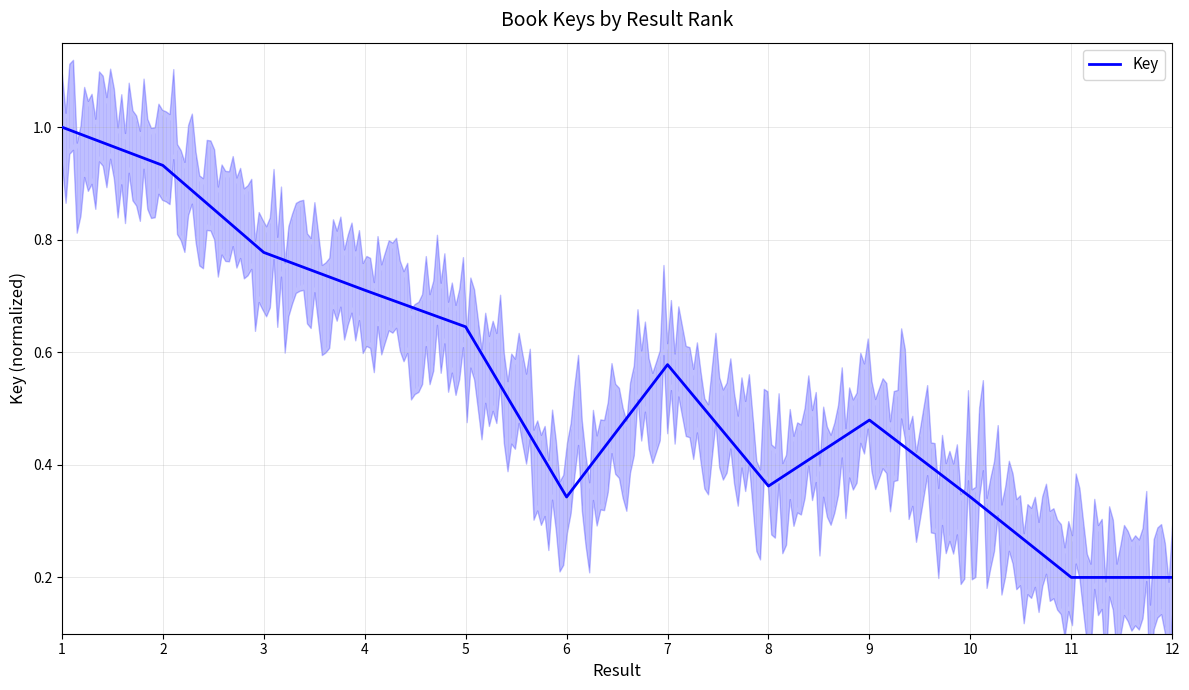

Where is the data nearest to the value 0?

12